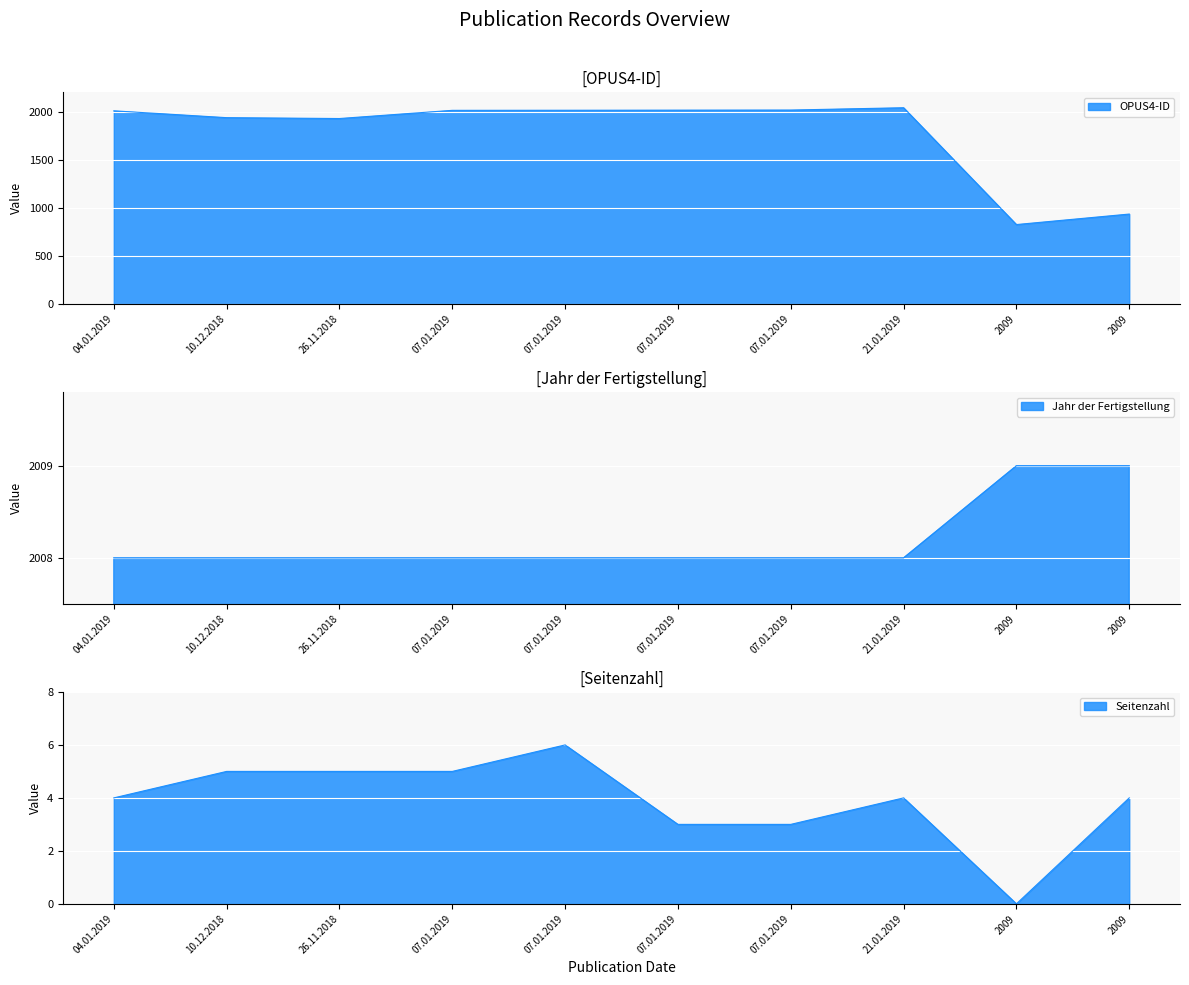

Read the OPUS4-ID value at 07.01.2019.

2013